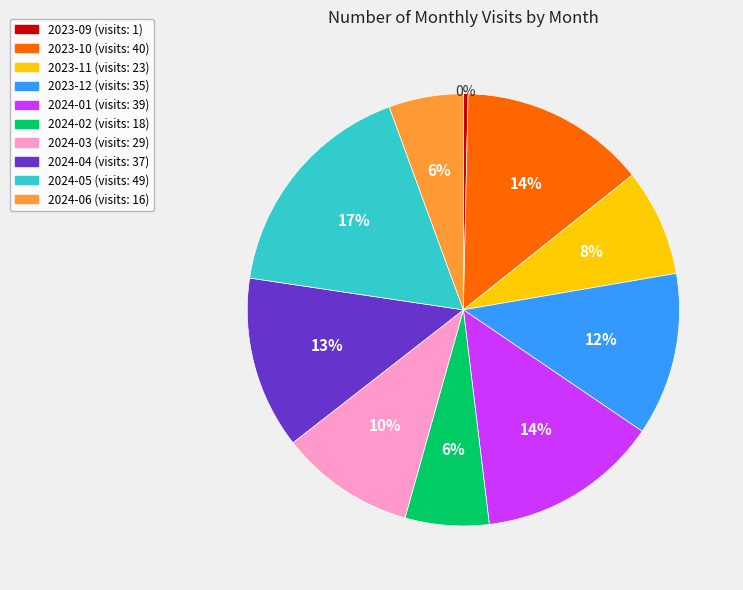

What percentage is the 2024-01 slice, to the nearest percent?

14%